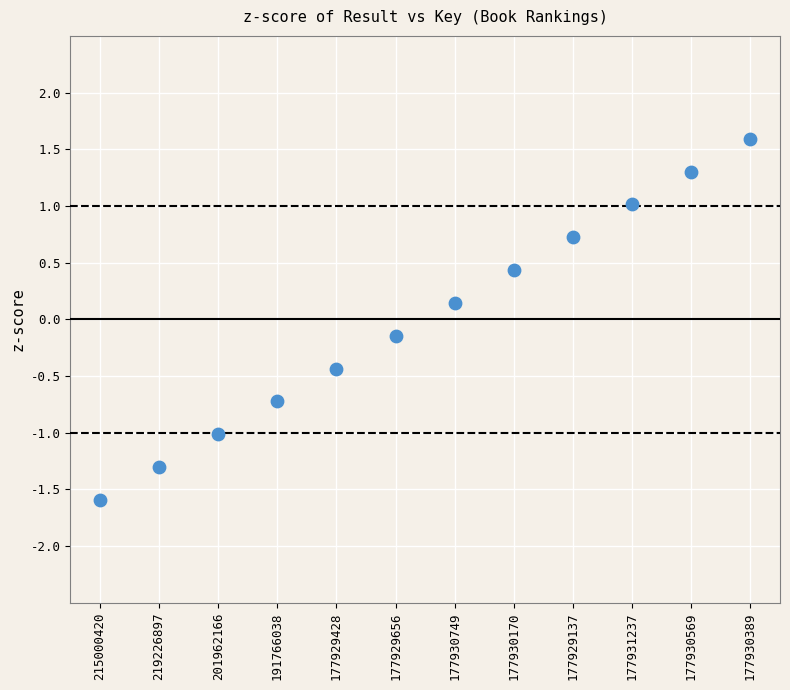

What is the range of Y values (max minus min)?

3.2